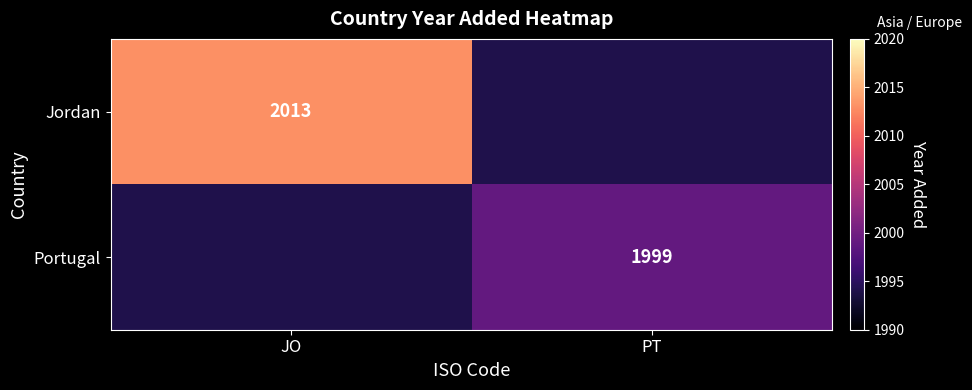

Is it true that Jordan equals 2013 at JO?

True